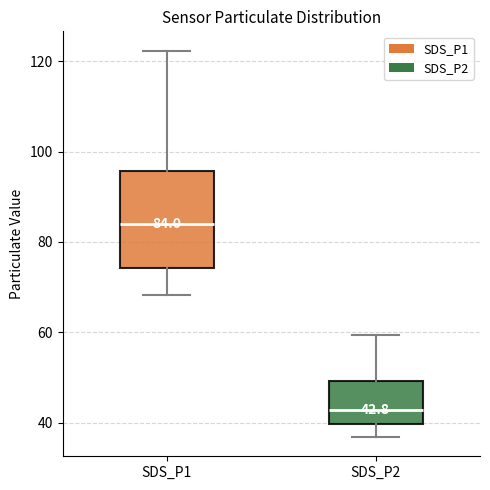

Comparing the boxes themselves (not the whiskers), which one is the tallest?

SDS_P1